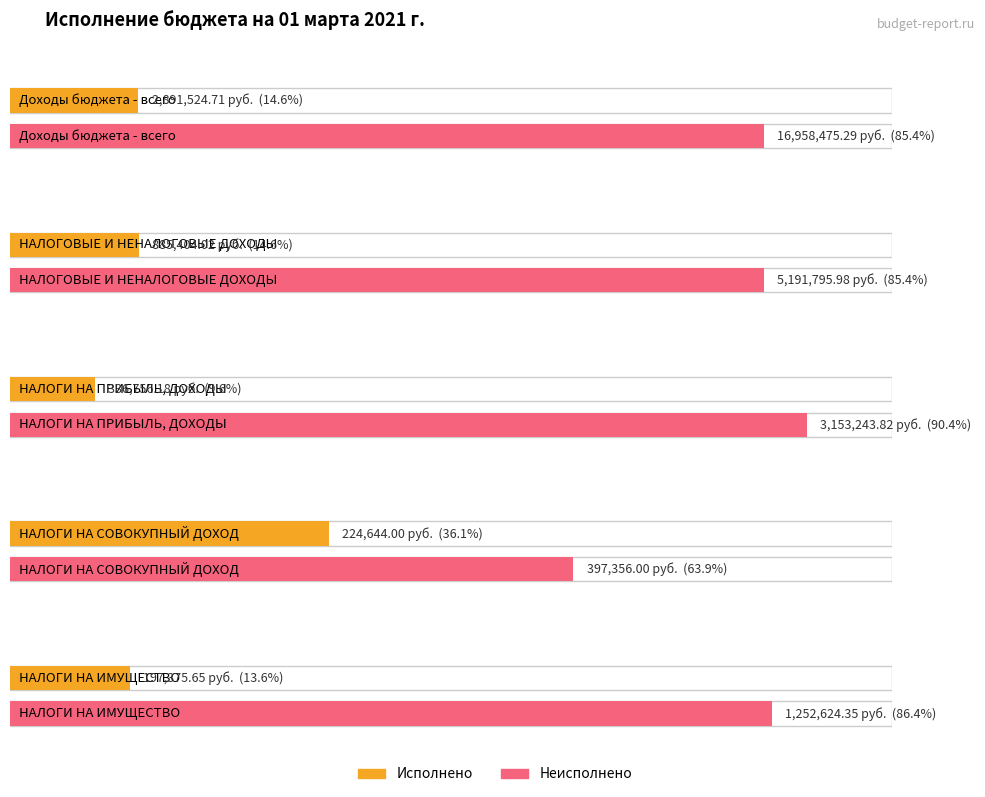

What is the label of the 1st bar from the right?

НАЛОГИ НА ИМУЩЕСТВО